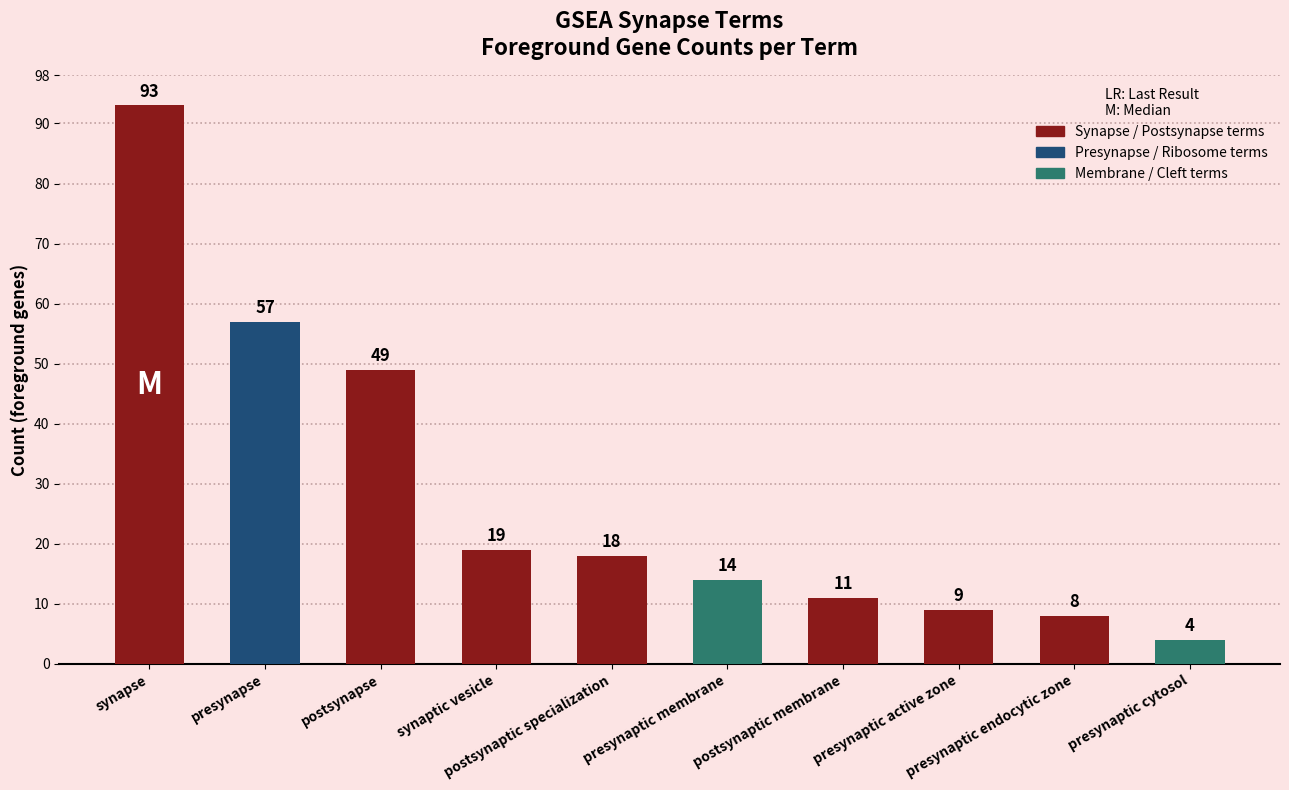

Reading left to right, extract all data points from this chart.

93	57	49	19	18	14	11	9	8	4